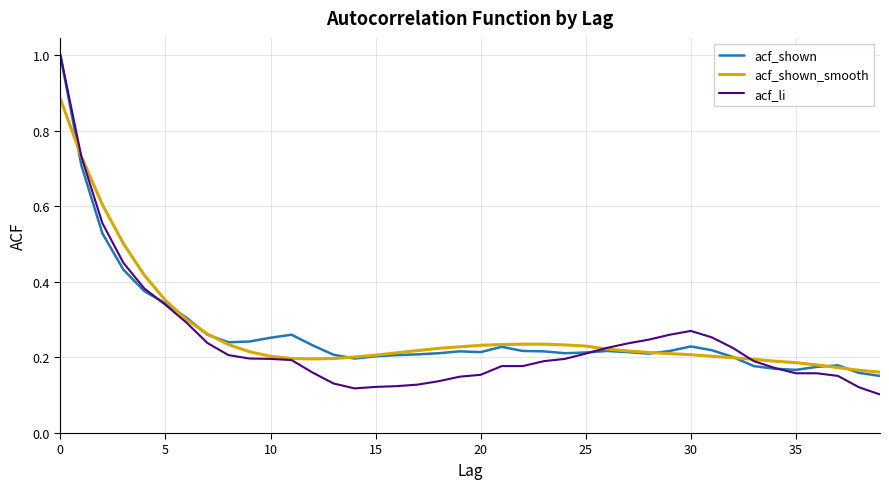

Which series has the largest range (max minus min)?

acf_li